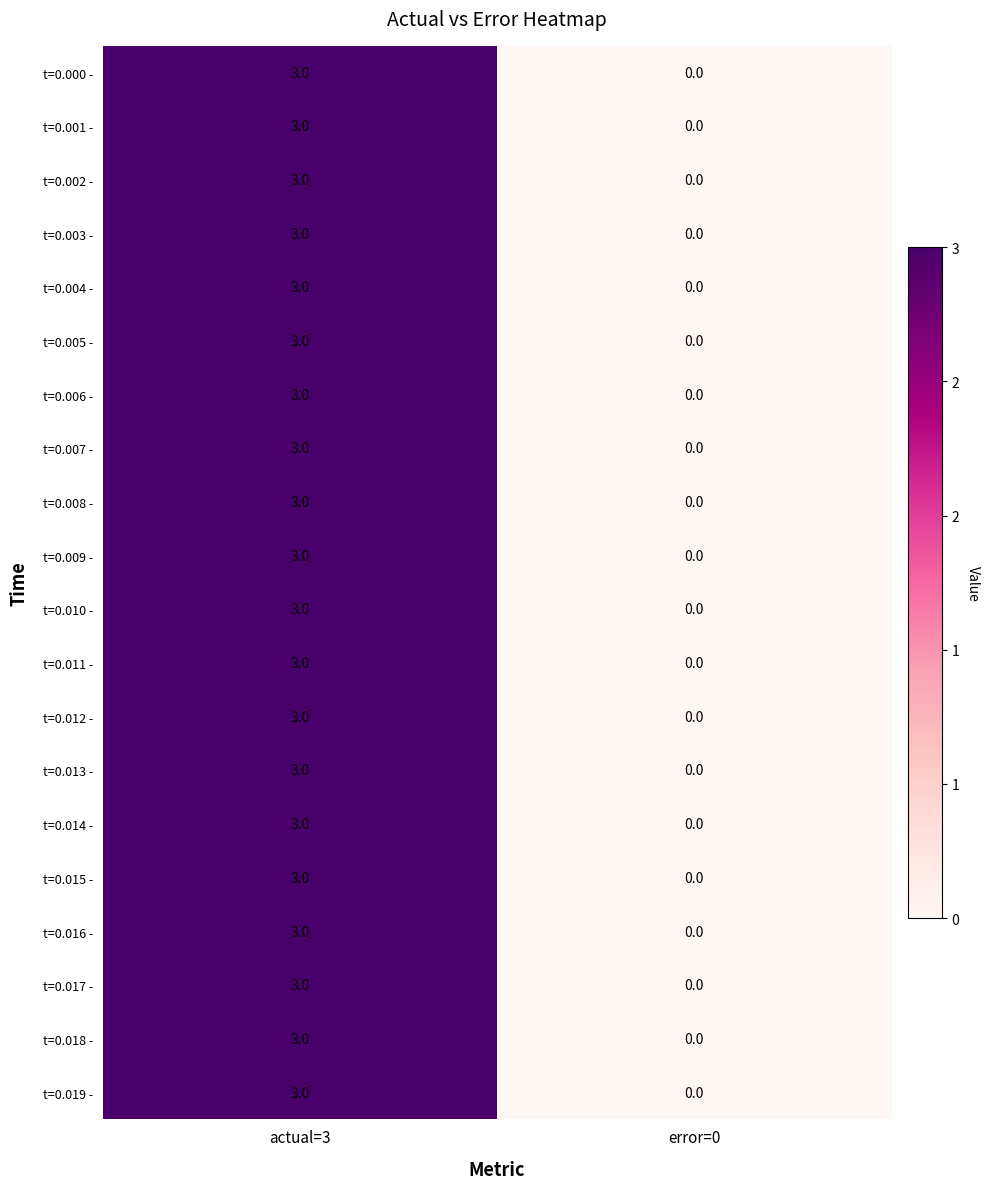

What is the total value across all series at actual=3?

60